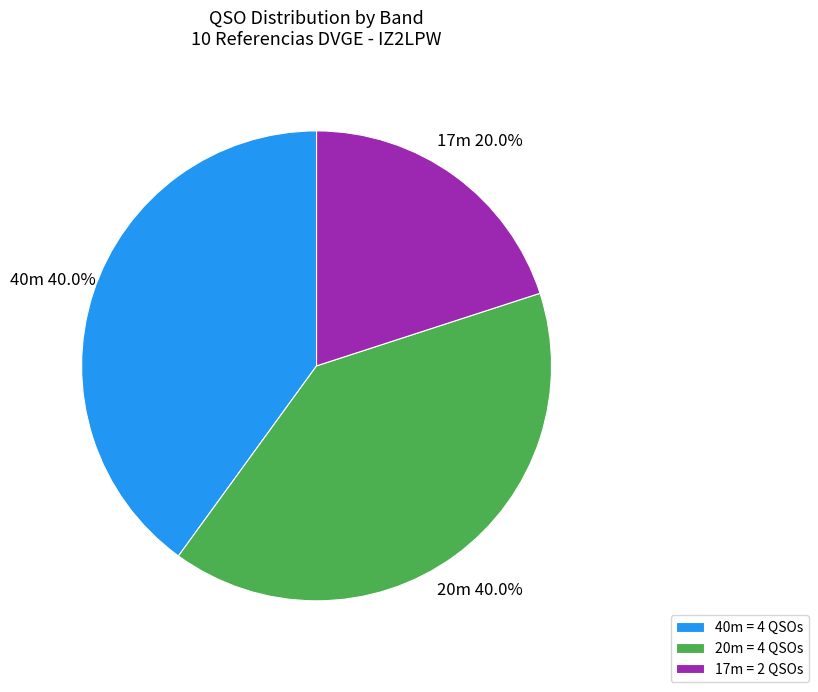

How many segments does this pie chart have?

3